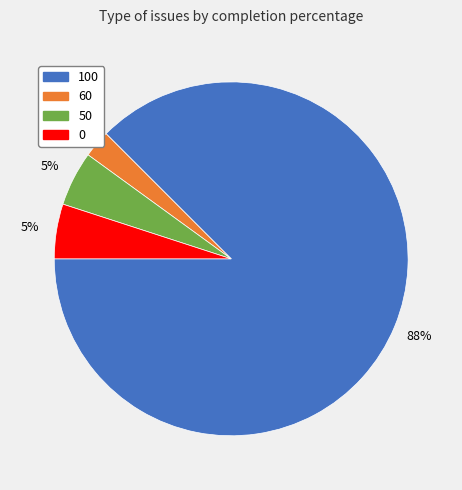

Which has a higher value, 60 or 100?

100